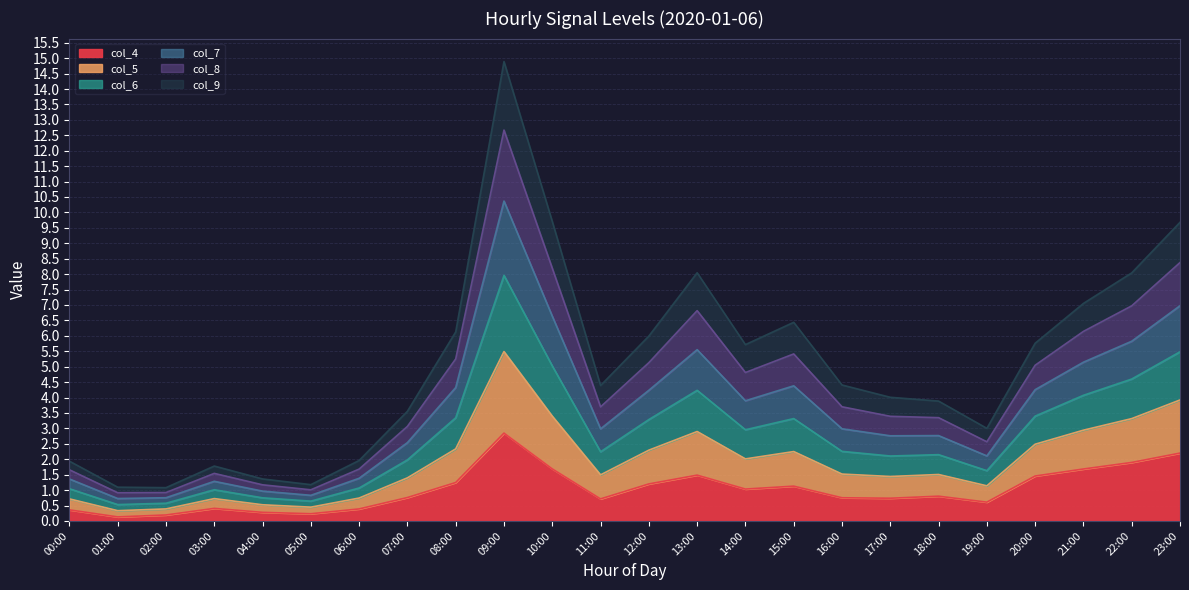

Where is the first local maximum for col_8?

03:00